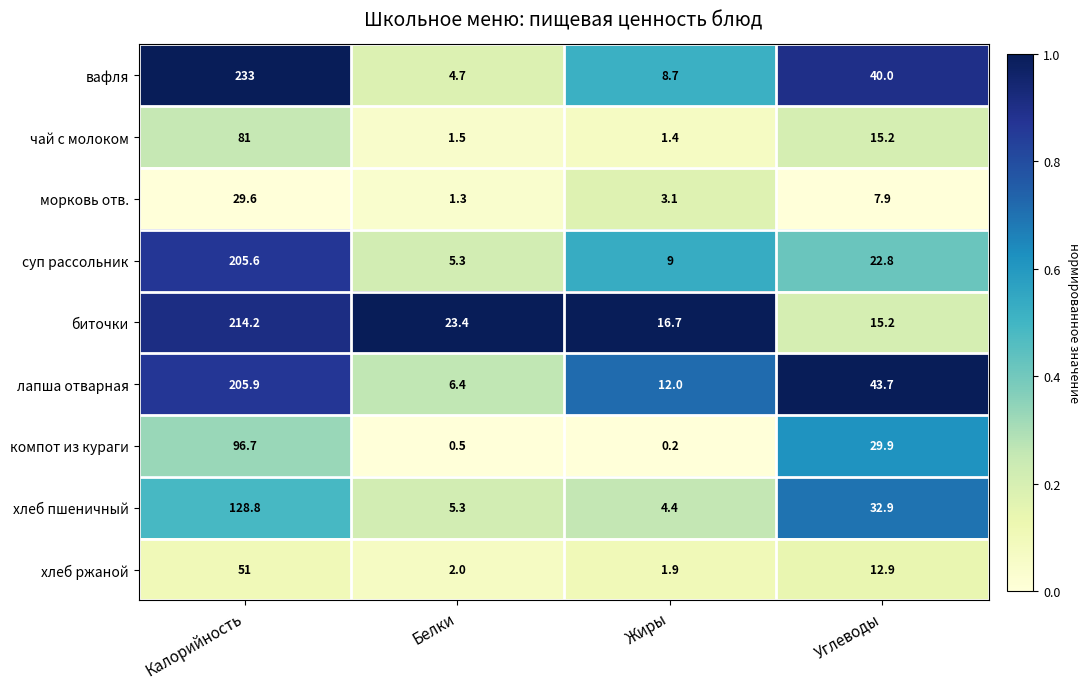

At which category does the chart reach its peak across all series?

Калорийность